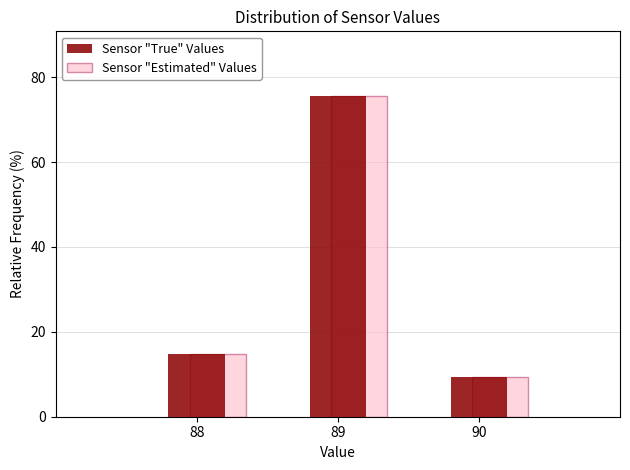

What is the lowest value of the Sensor "Estimated" Values series?

9.5